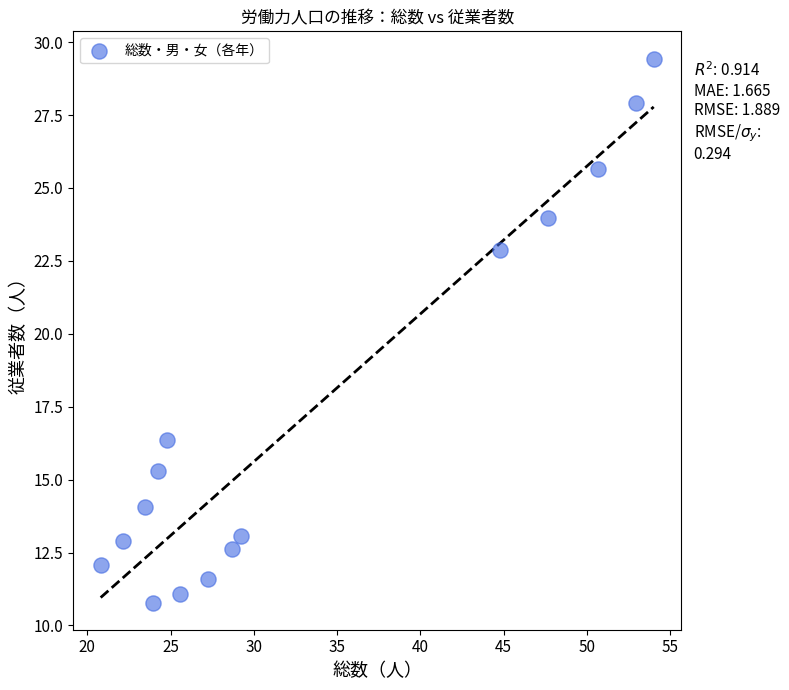

What Y value in the scatter plot is closest to 20?

22.9